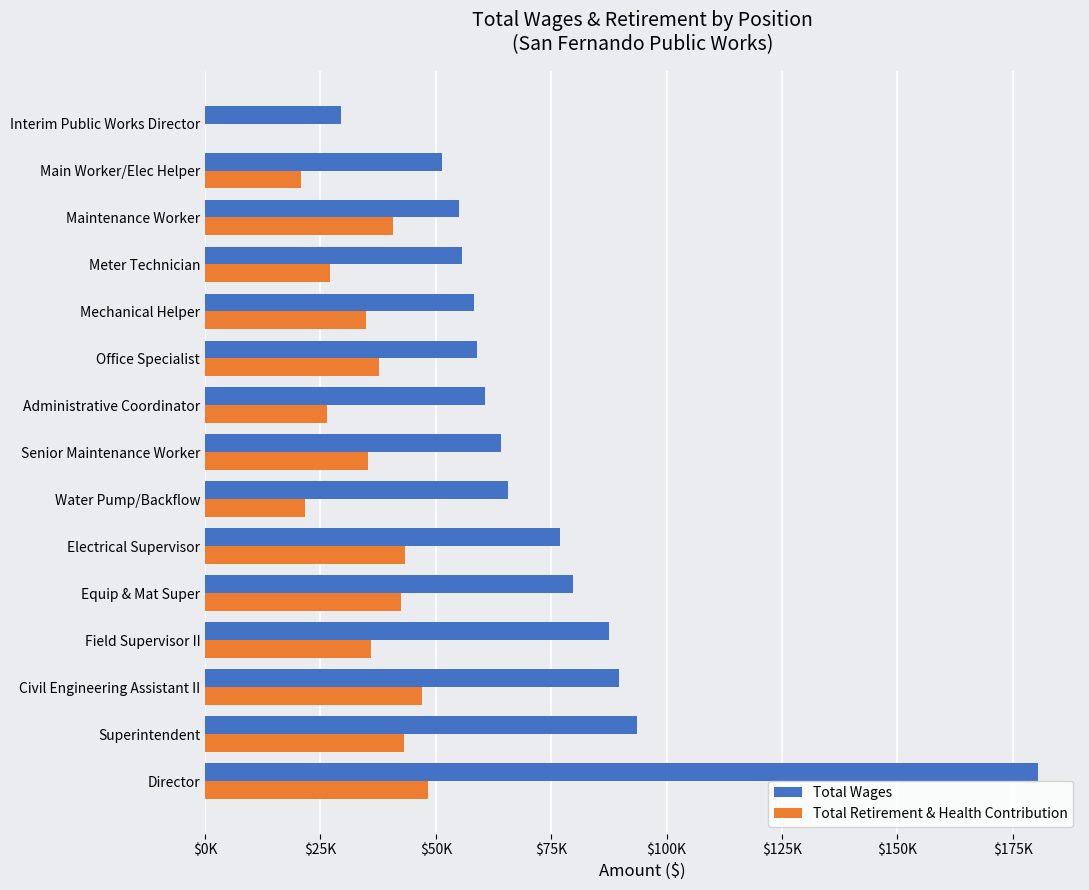

Which series has the largest range (max minus min)?

Total Wages